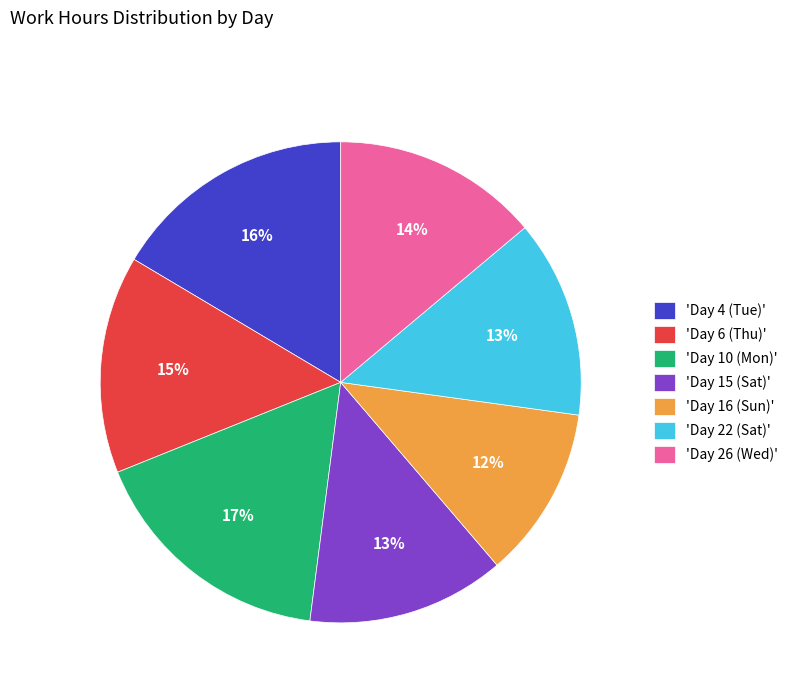

Is there any slice that represents more than half of the pie?

No